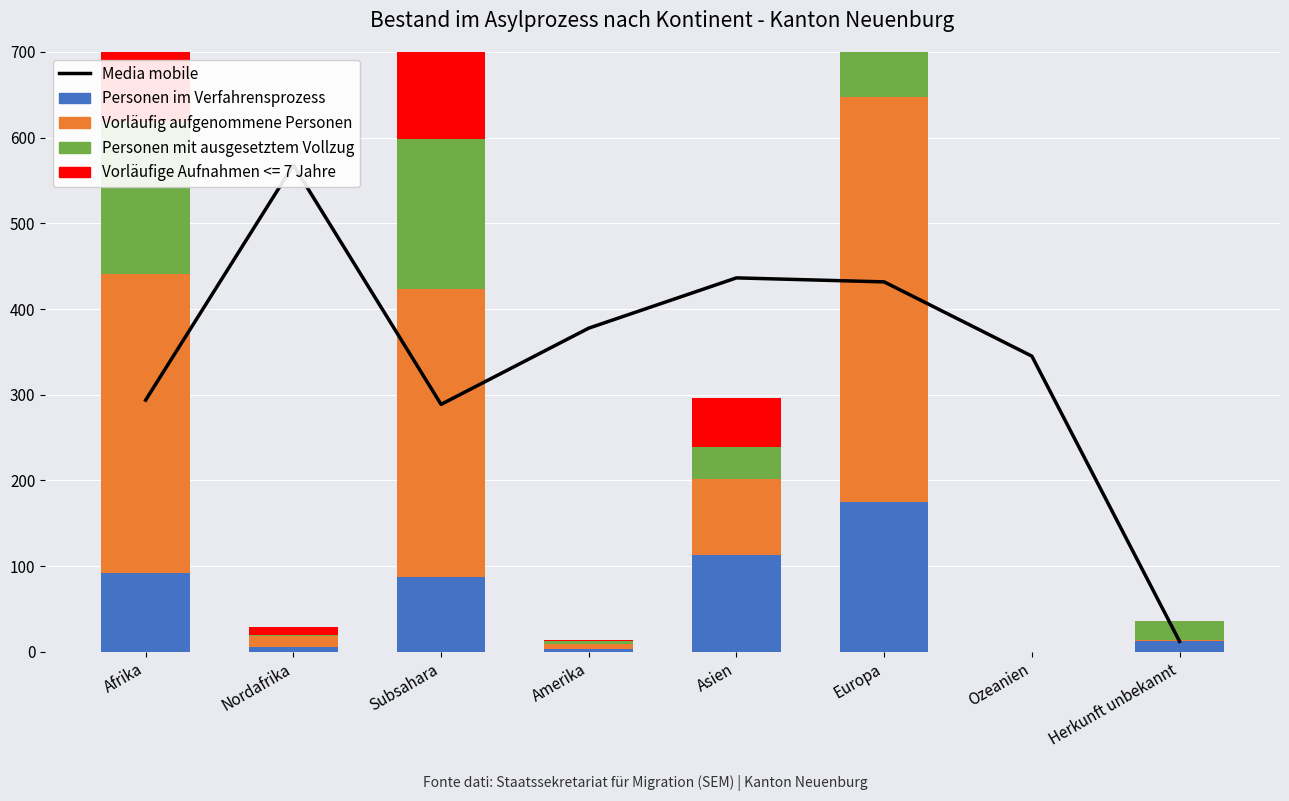

List the labels in order of Personen im Verfahrensprozess value, largest first.

Europa, Asien, Afrika, Subsahara, Herkunft unbekannt, Nordafrika, Amerika, Ozeanien